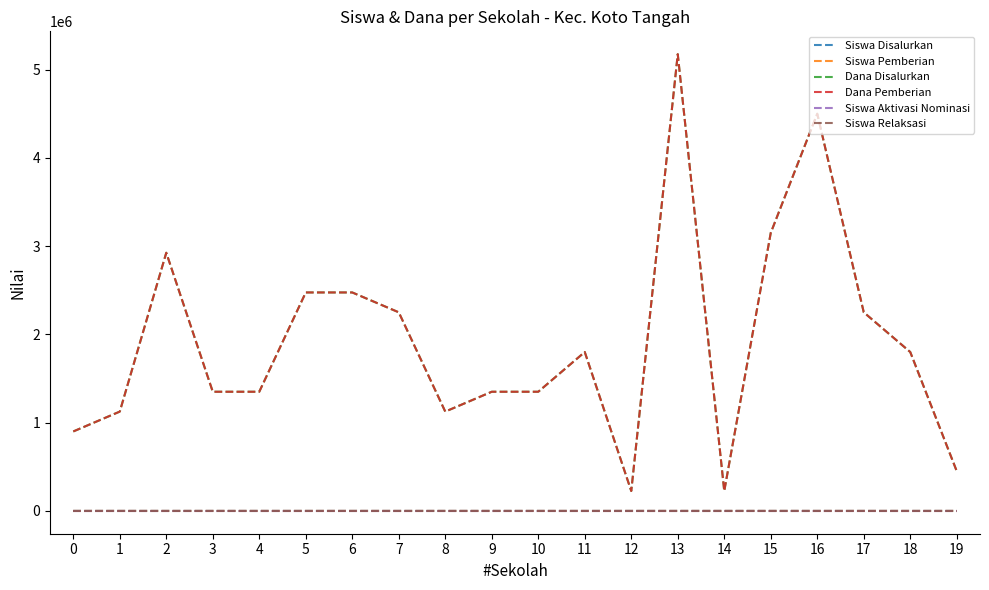

At how many categories does at least one series exceed 1749321?

10